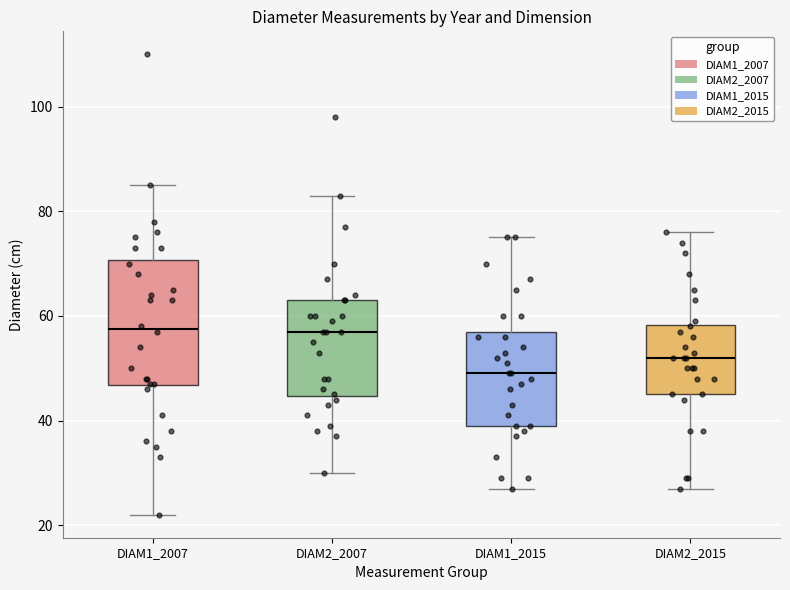

Comparing the boxes themselves (not the whiskers), which one is the tallest?

DIAM1_2007